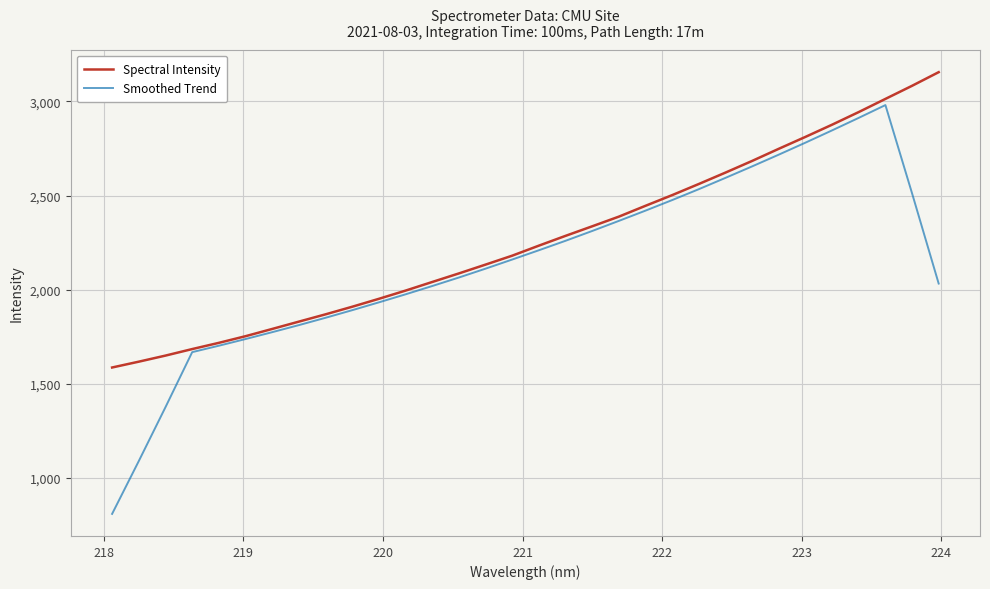

List the series in order of their peak value, highest first.

Spectral Intensity, Smoothed Trend